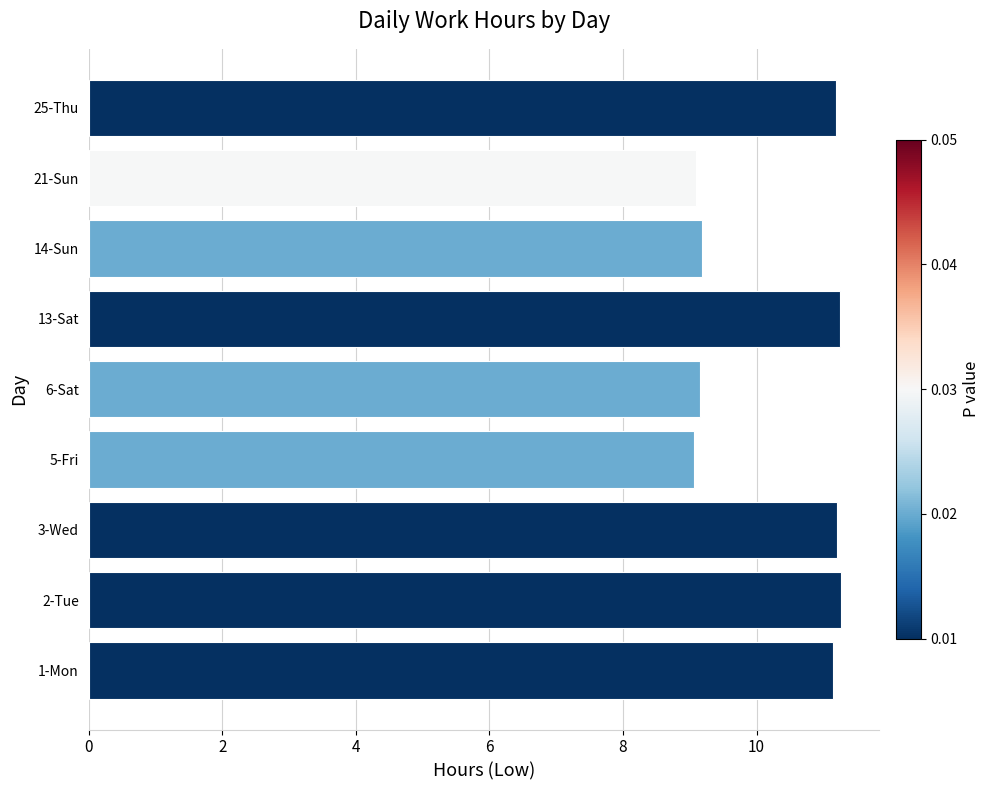

What is the minimum value shown in the chart?

9.1